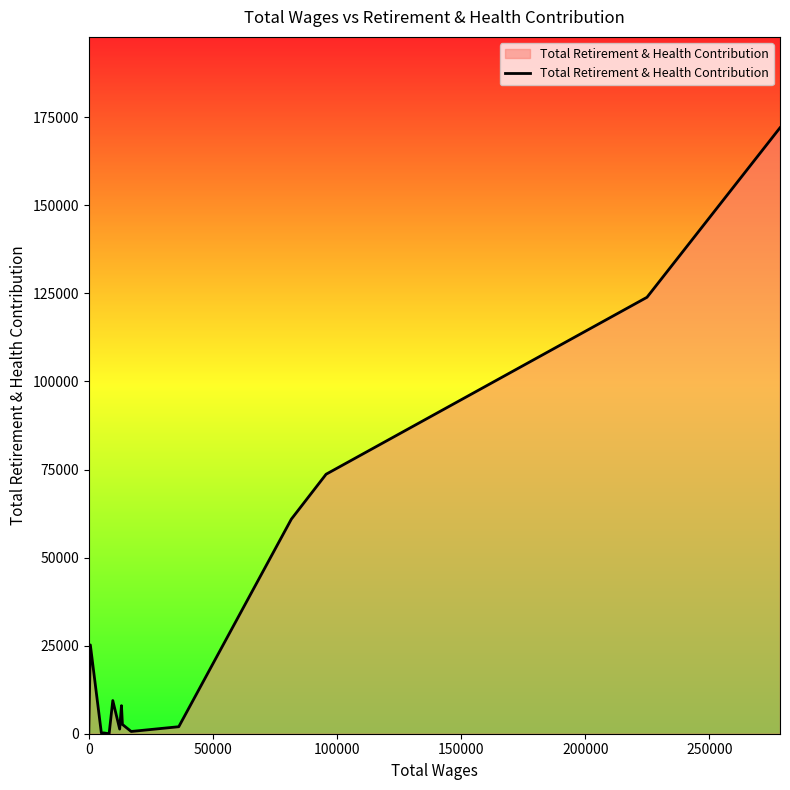

What is the maximum value shown in the chart?

172007